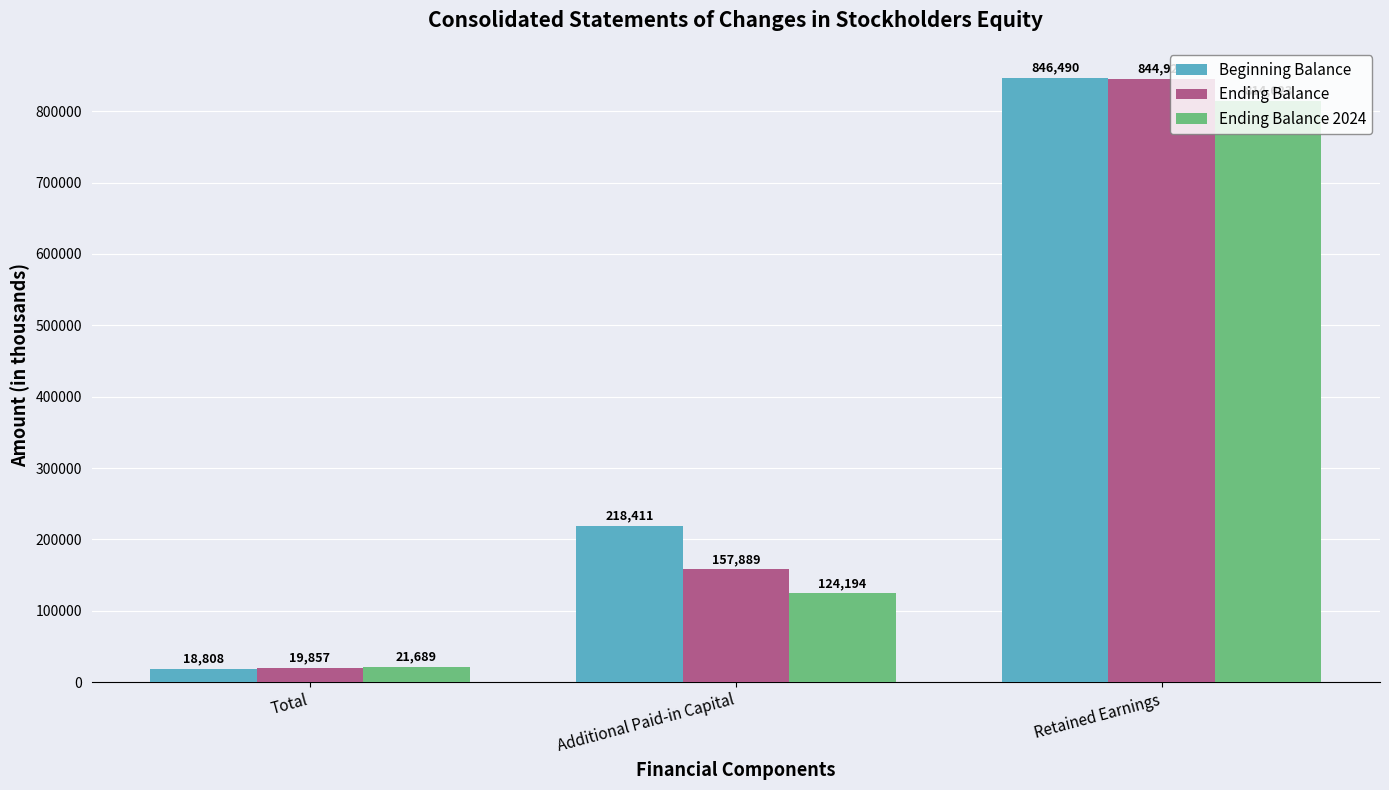

Which series changed the most between Total and Retained Earnings?

Beginning Balance